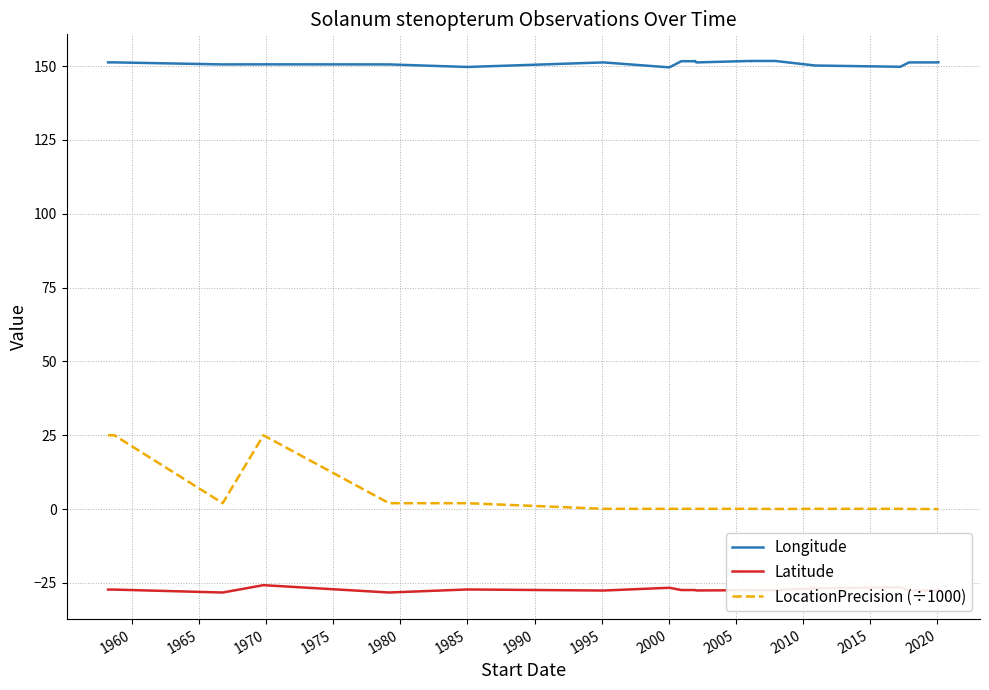

True or false: LocationPrecision (÷1000) has more than 2 interior local peaks.

False